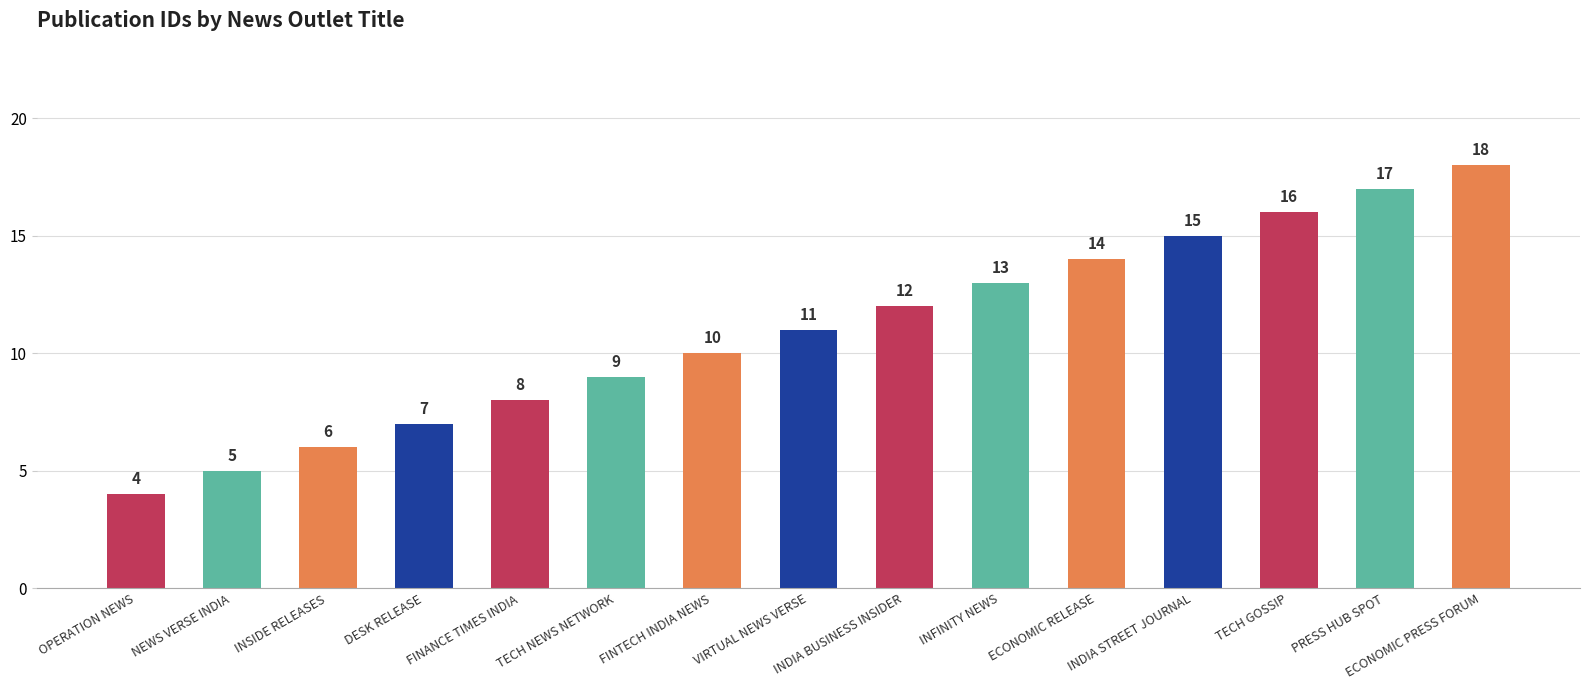

What is the change in value from FINTECH INDIA NEWS to INDIA BUSINESS INSIDER?

+2